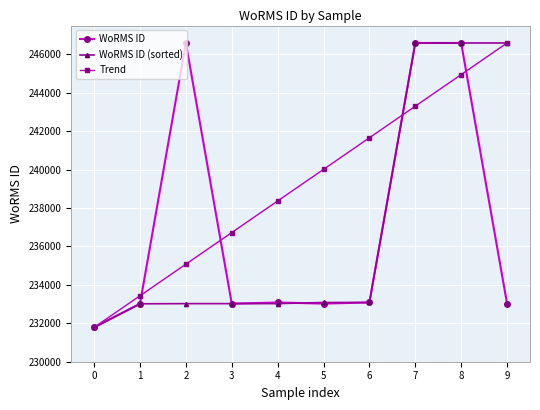

What is the greatest value displayed?

246593